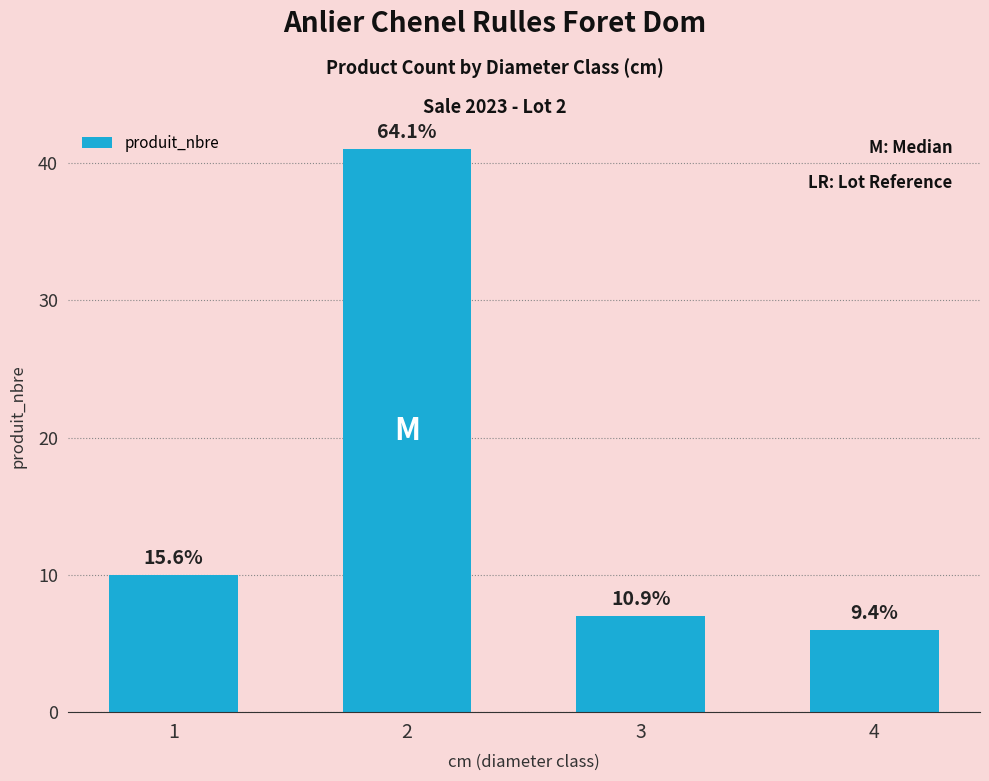

Does the chart contain any negative values?

No